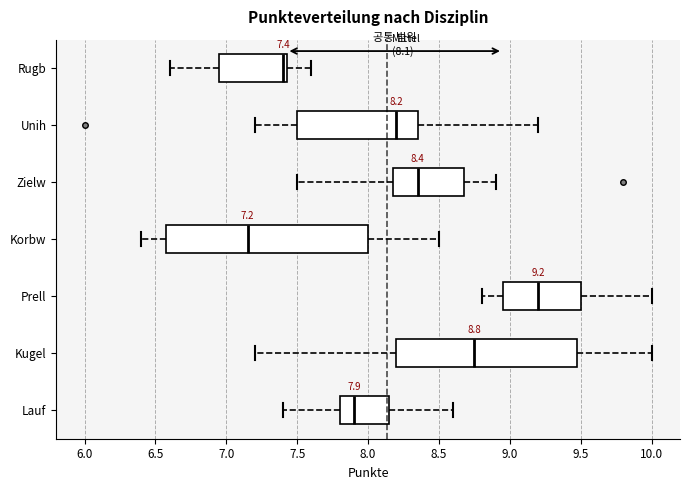

Which box's median line is the furthest to the left?

Korbw